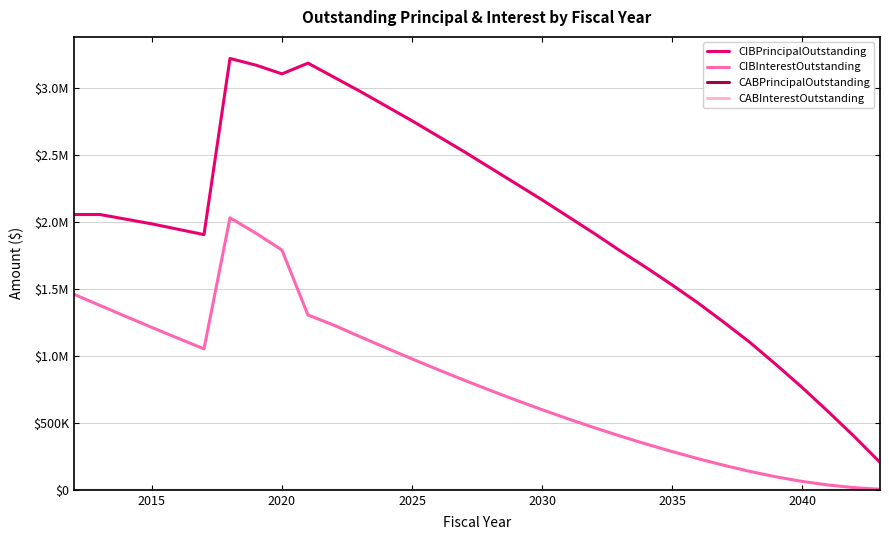

Is this an area chart (filled region under the line)?

No